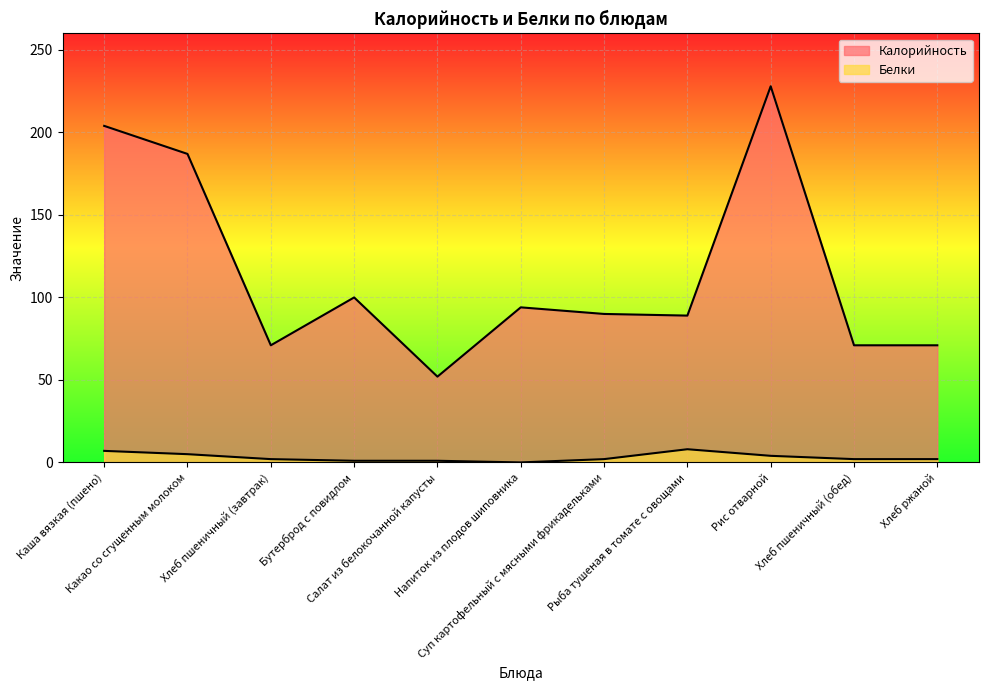

At how many categories does at least one series exceed 19?

11